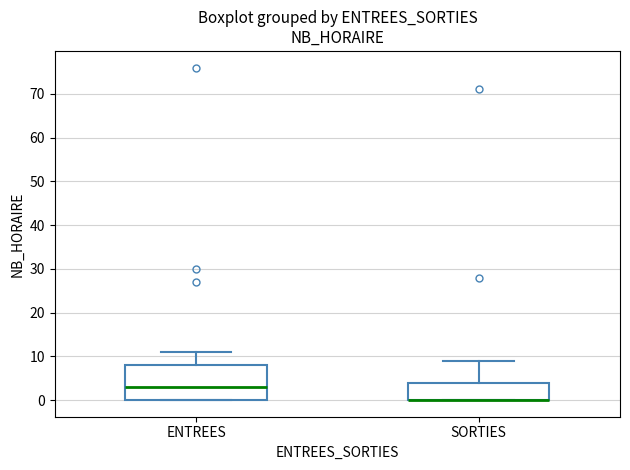

Which box is the tallest, from its lower edge to its upper edge?

ENTREES